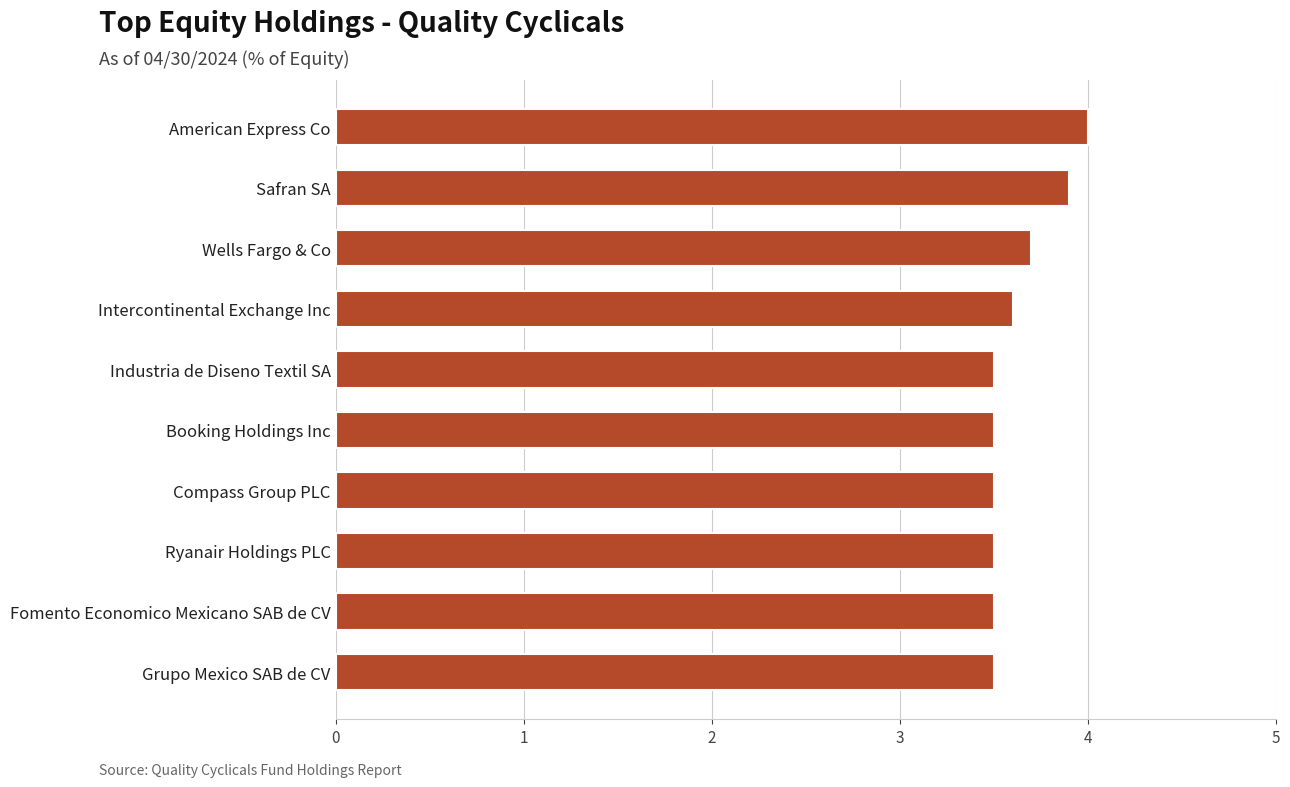

Between Ryanair Holdings PLC and Safran SA, which is larger?

Safran SA